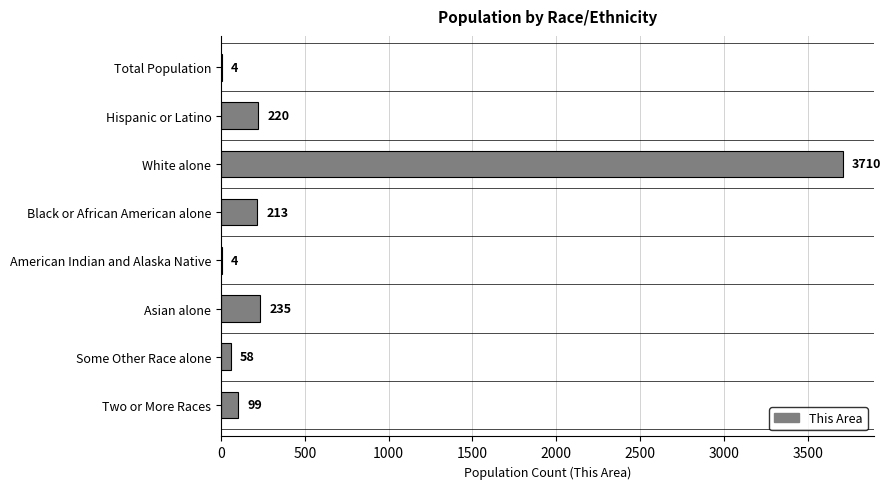

Is it true that the value at American Indian and Alaska Native is 4?

True